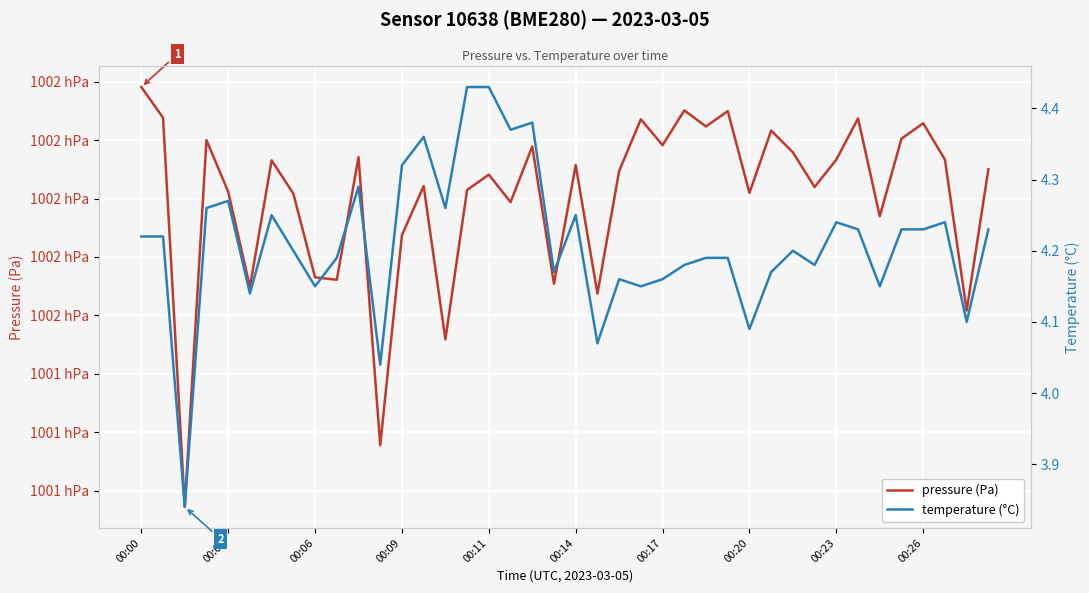

Which category has the highest value in the temperature (°C) series?

15